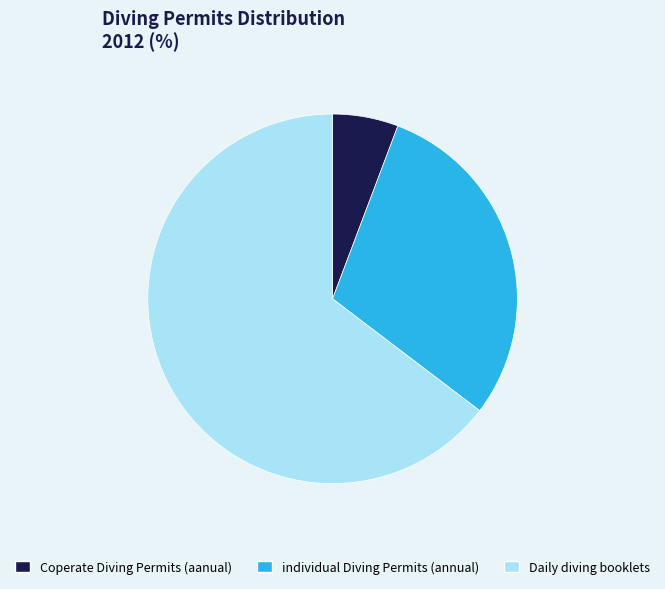

Is it true that individual Diving Permits (annual) is 30% of the pie?

True